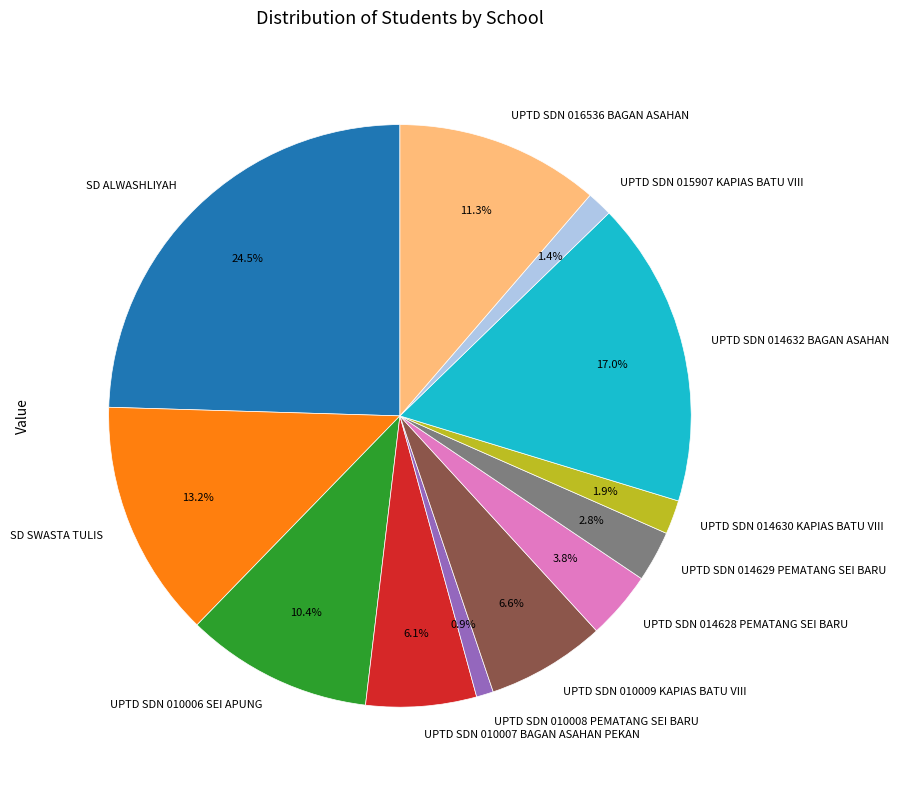

How many slices are in this pie chart?

12